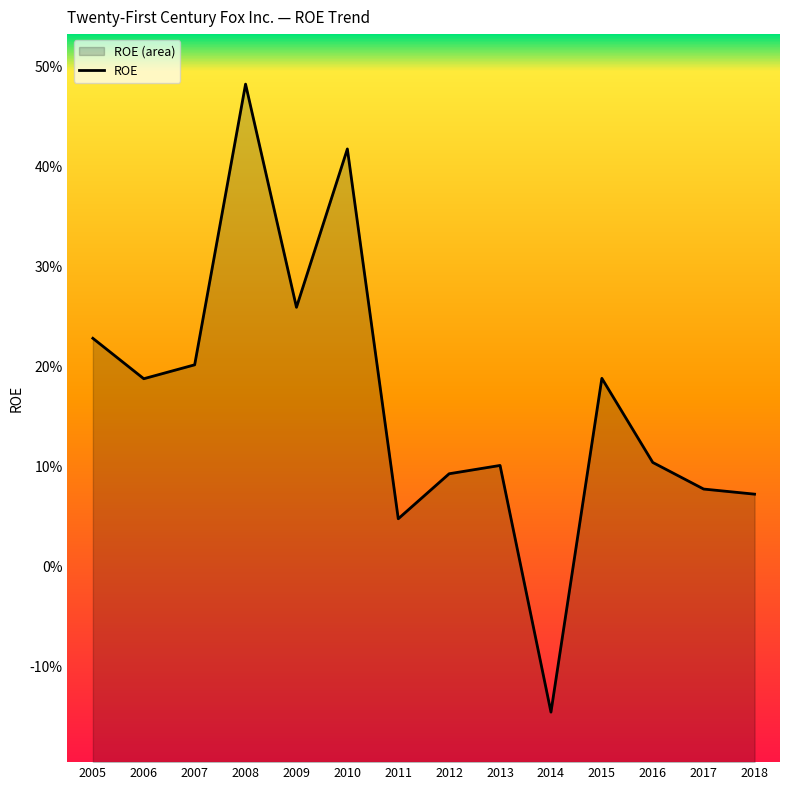

Rank the categories by value from highest to lowest.

2008, 2010, 2009, 2005, 2007, 2015, 2006, 2016, 2013, 2012, 2017, 2018, 2011, 2014